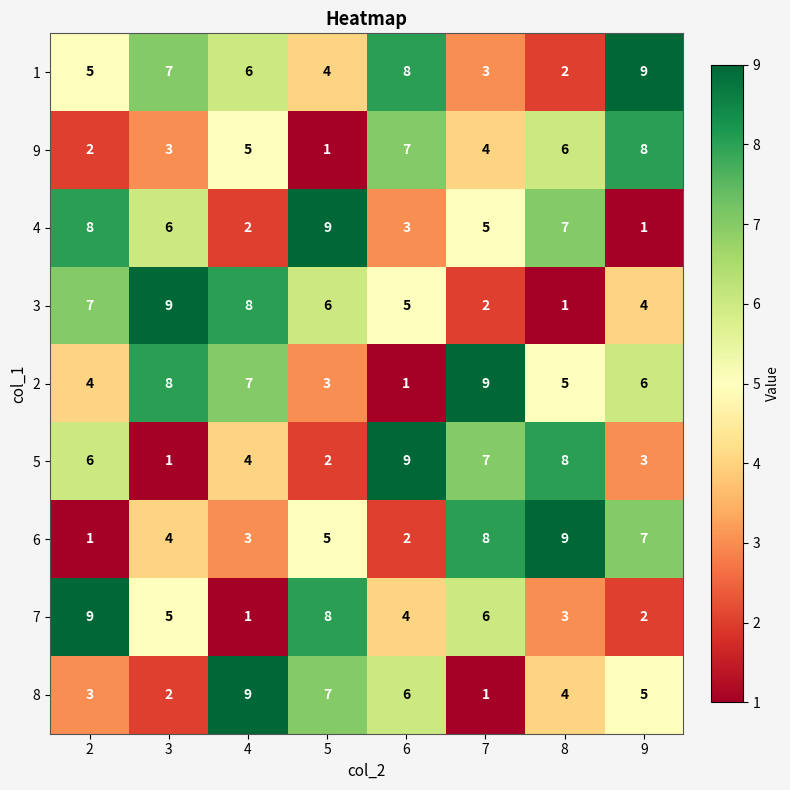

At how many categories does at least one series exceed 3?

8